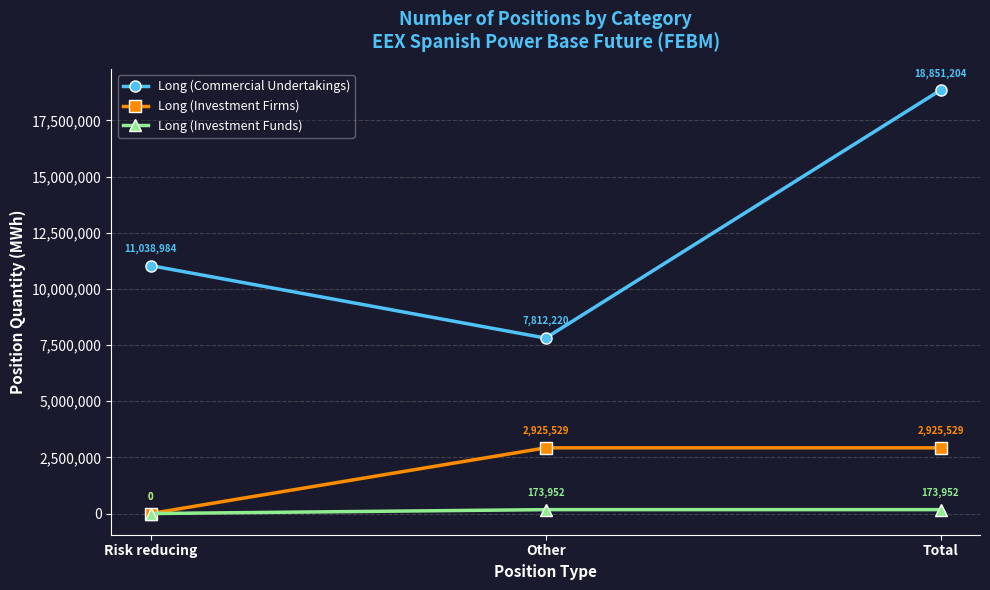

What is the sum of the Long (Commercial Undertakings) values at Risk reducing and Total?

29890188